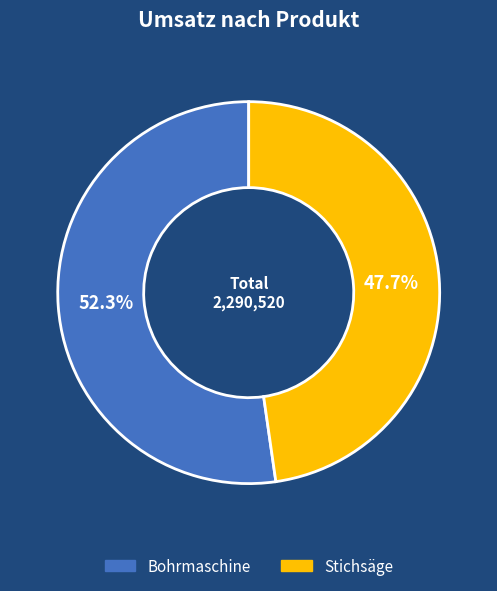

What is the ratio of the value at Bohrmaschine to the value at Stichsäge?

1.1